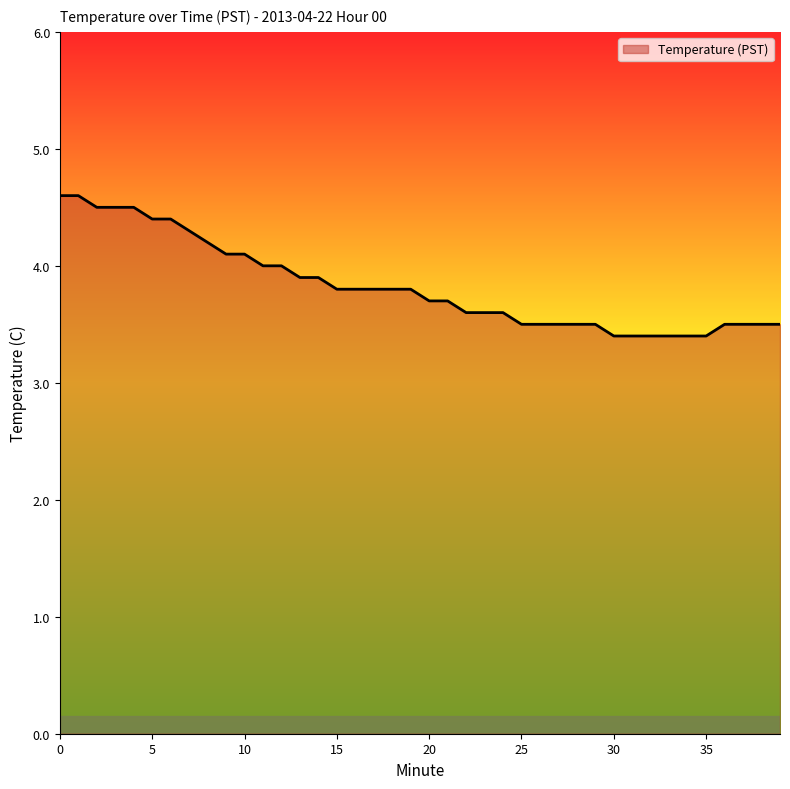

What is the greatest value displayed?

4.6